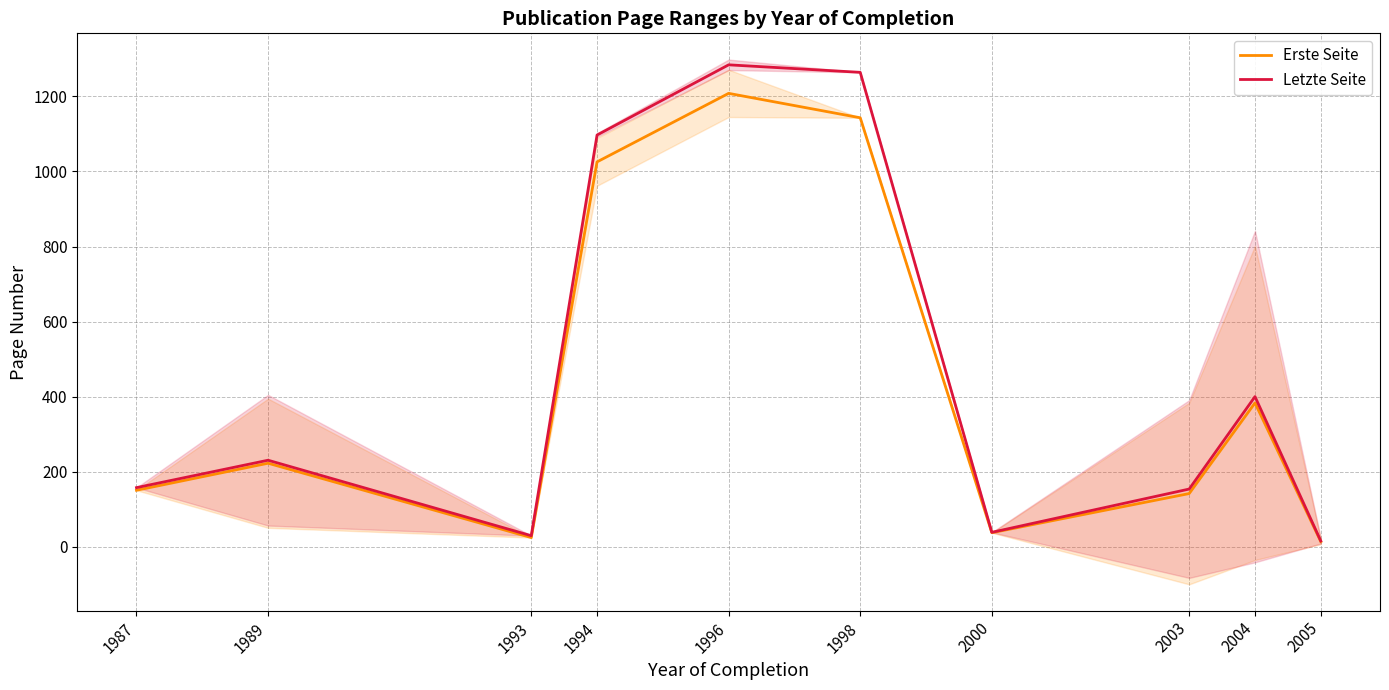

Reading left to right, extract all data points from this chart.

Erste Seite: 151.0	223.0	25.0	1025.5	1208.0	1143.0	38.0	142.2	383.6	14.3
Letzte Seite: 158.0	231.0	30.0	1097.0	1284.0	1264.0	39.0	154.2	400.4	16.0